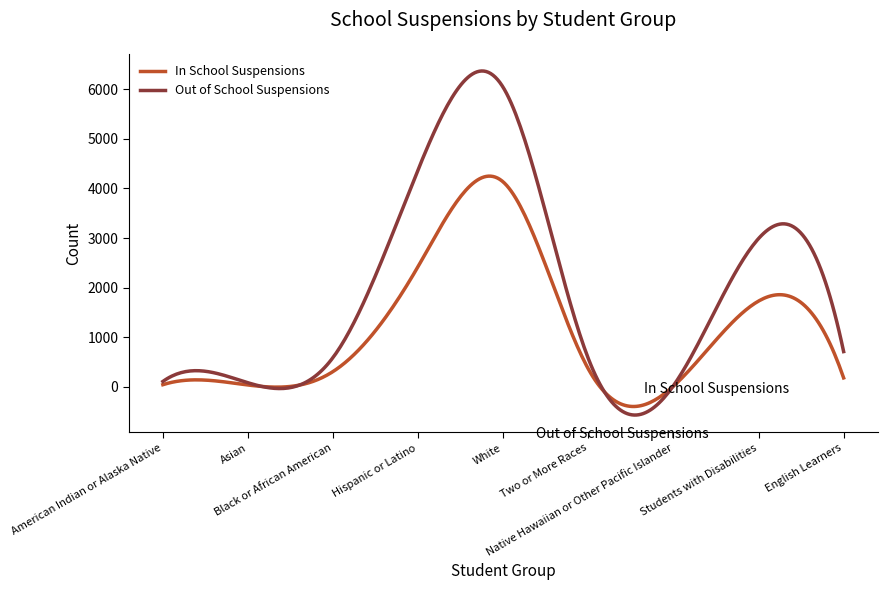

What is the greatest value displayed?

6369.7